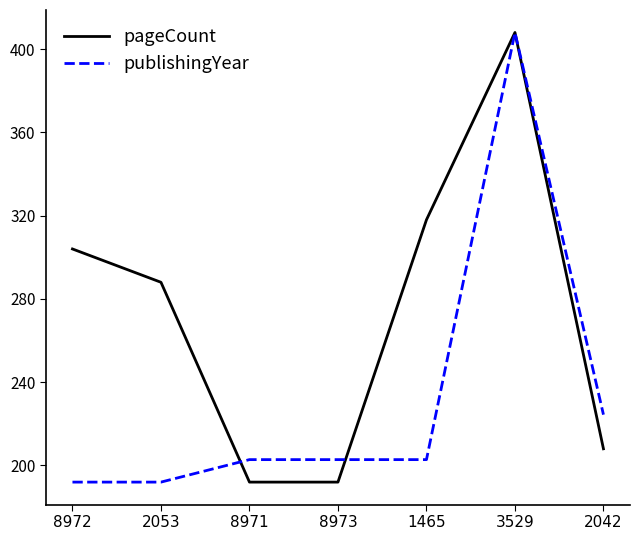

List the series in order of their overall mean, lowest first.

publishingYear, pageCount